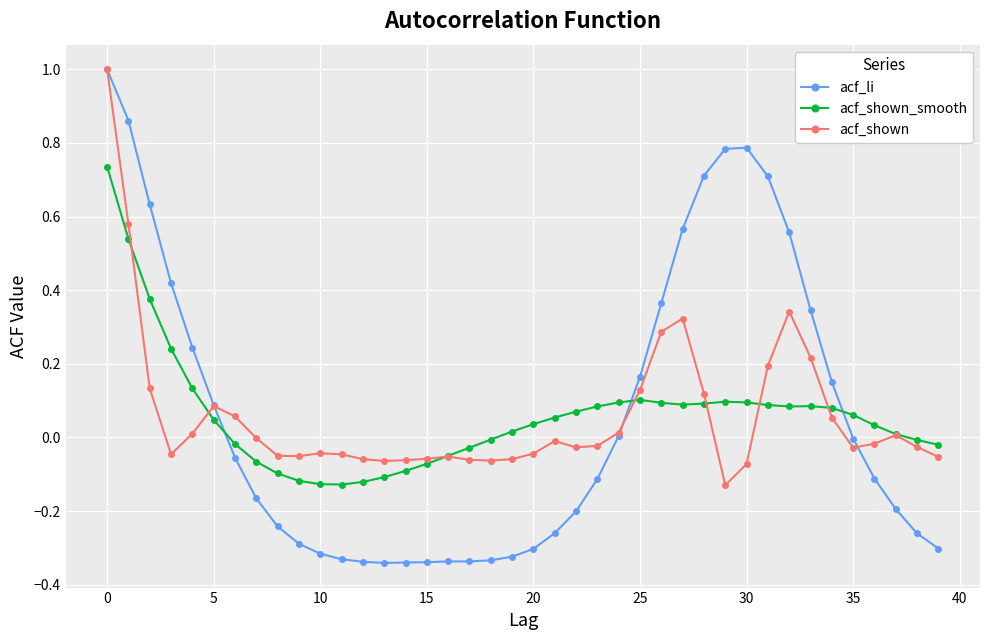

How many times do acf_shown_smooth and acf_li cross each other?

3